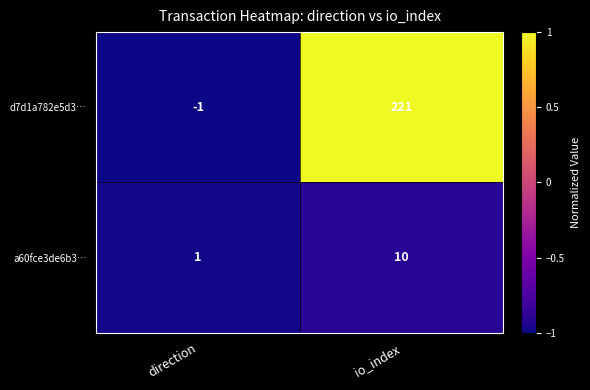

What is the maximum value shown in the chart?

221